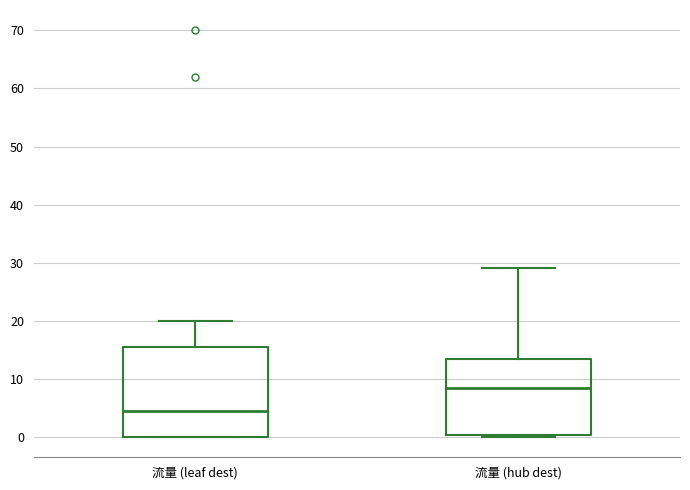

Reading left to right, transcribe this box plot: for each box, give where its median line is, the range the box spans, and where its two whiskers end, as read against the y-axis. The values are not printed on the chart, so give them approximately, as read against the axis.

流量 (leaf dest): median 5, box 0 to 16, whiskers 0 to 20
流量 (hub dest): median 9, box 0 to 14, whiskers 0 to 29